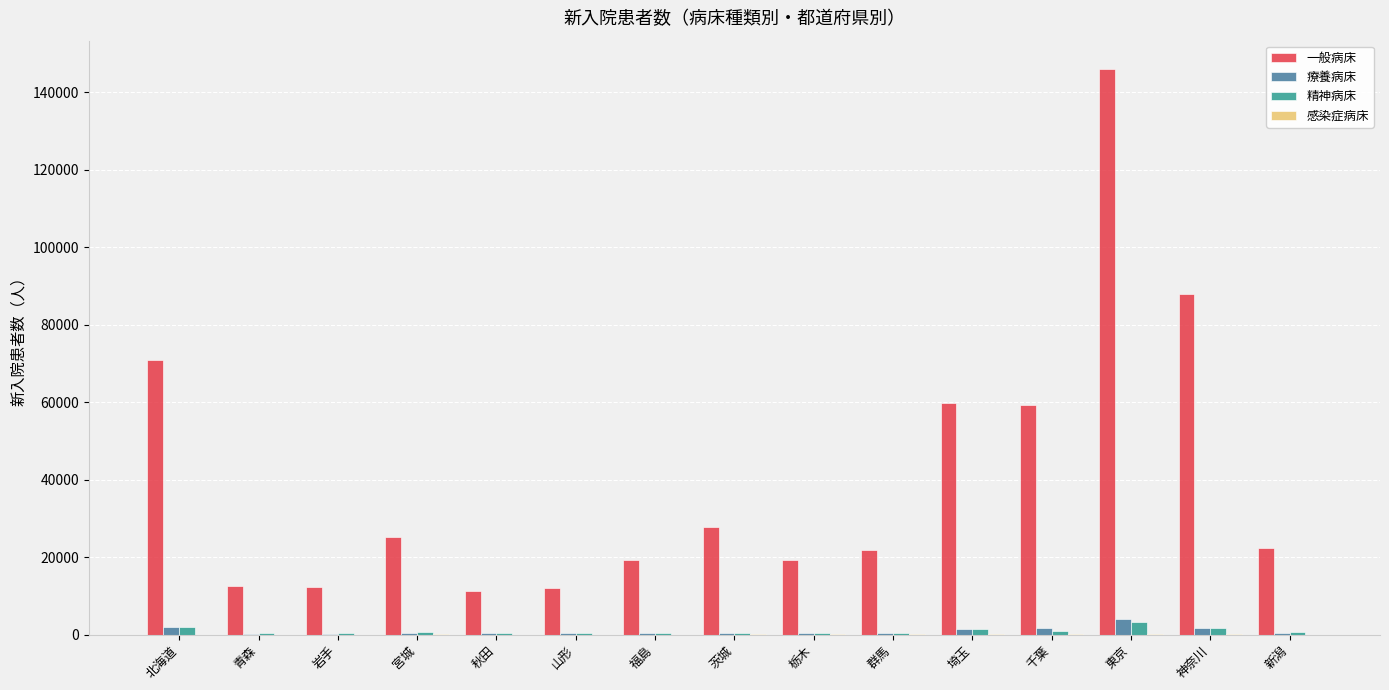

What is the maximum value shown in the chart?

146011